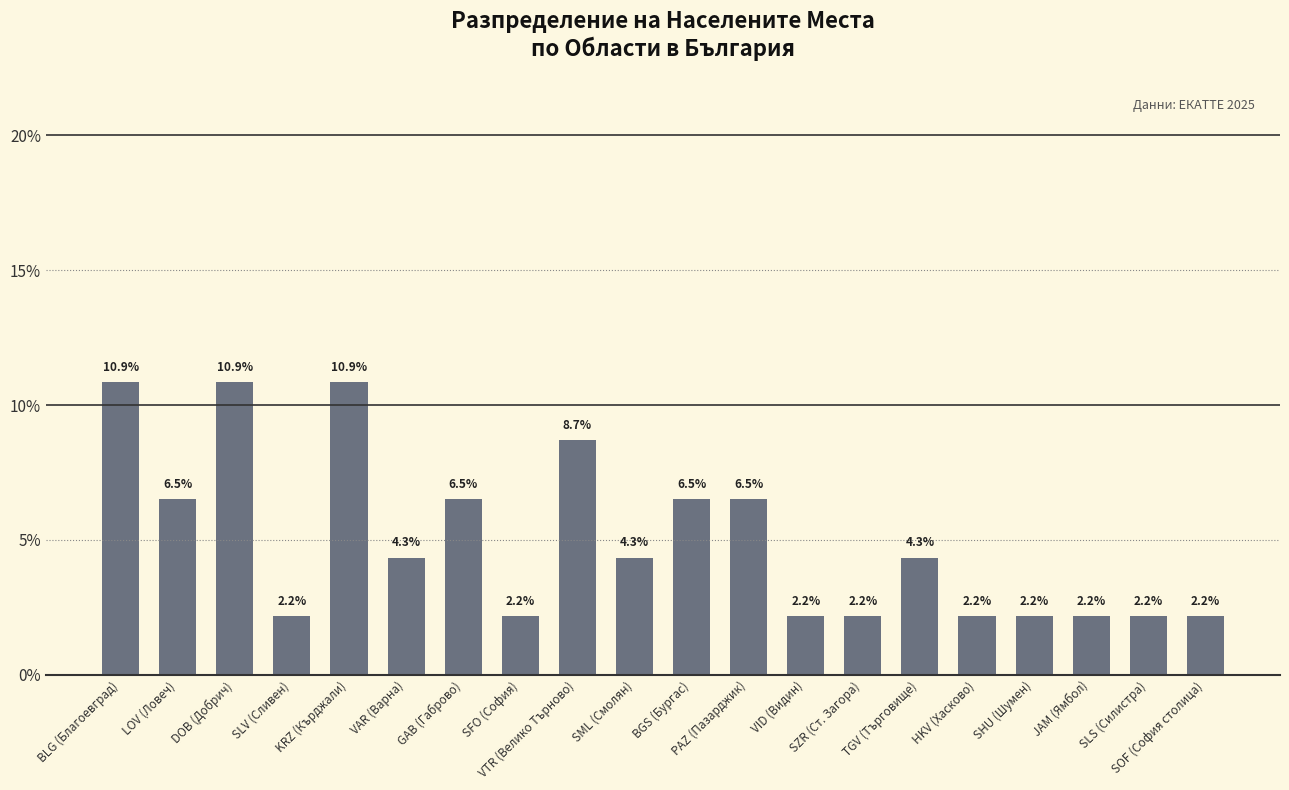

What is the difference between the maximum and second lowest values?

8.7